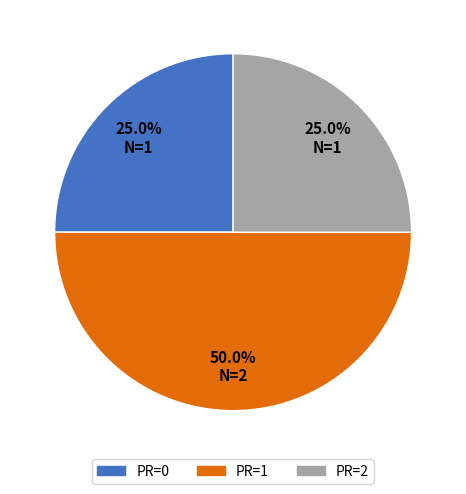

Is PR=0 the majority of the pie?

No